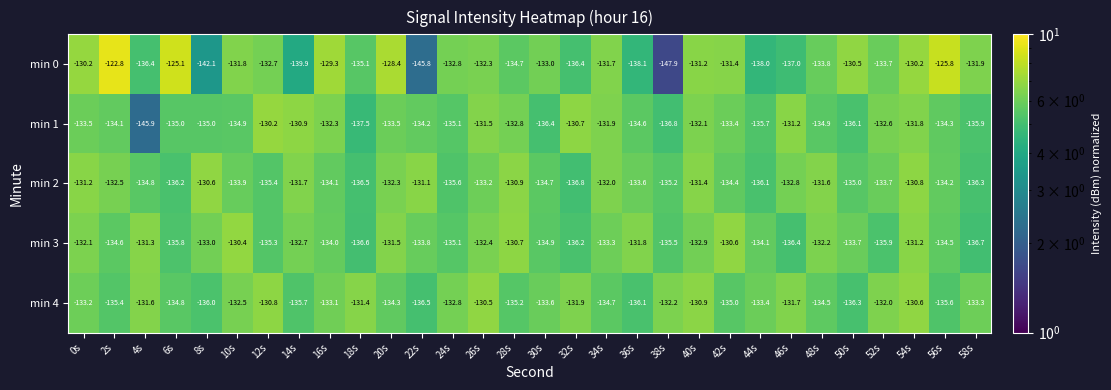

Which series has the widest spread of values?

min 0